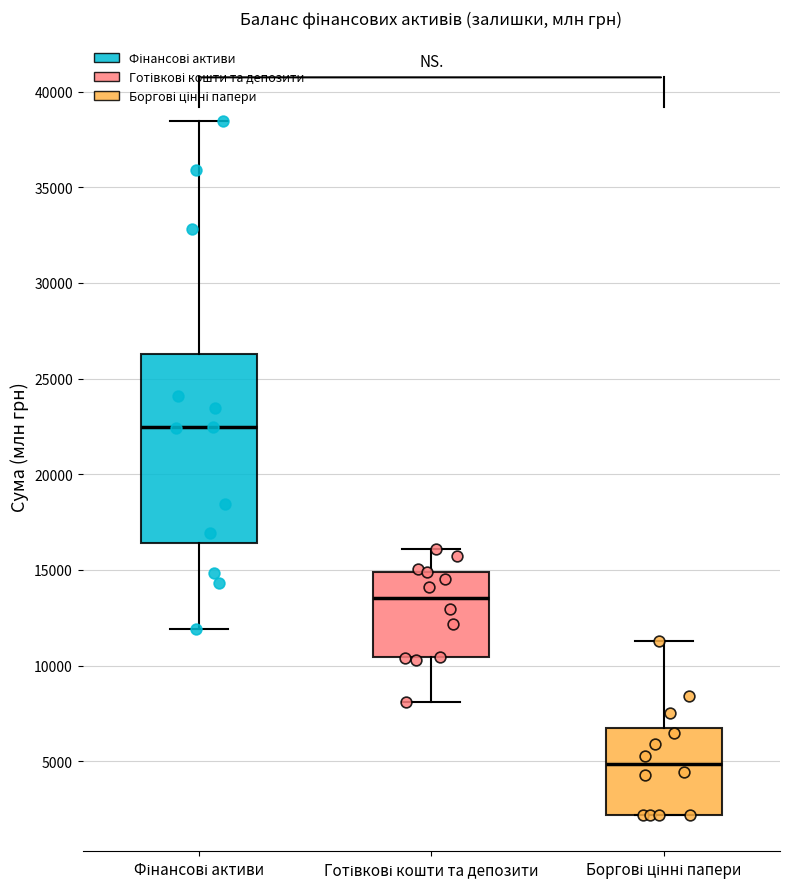

Where does the median line of the box for Боргові цінні папери sit on the y-axis? The values are not printed on the chart, so give them approximately, as read against the axis.

5000